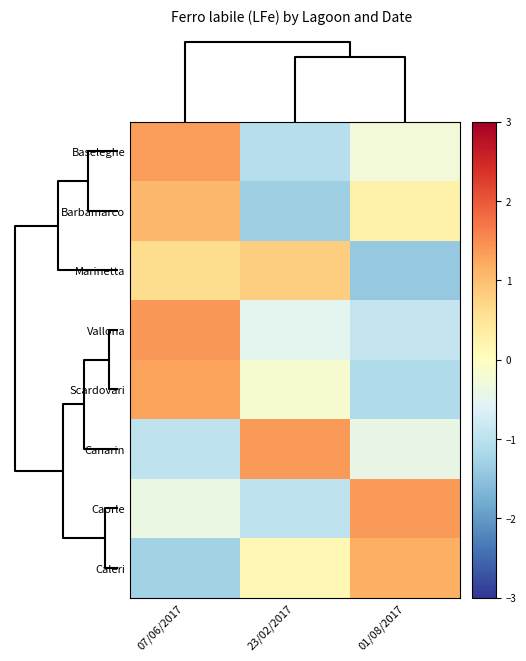

Reading left to right, list all the values displayed in this chart.

Baseleghe: 07/06/2017=1.3	23/02/2017=-1.1	01/08/2017=-0.3
Barbamarco: 07/06/2017=1.1	23/02/2017=-1.3	01/08/2017=0.3
Marinetta: 07/06/2017=0.6	23/02/2017=0.8	01/08/2017=-1.4
Vallona: 07/06/2017=1.4	23/02/2017=-0.5	01/08/2017=-0.9
Scardovari: 07/06/2017=1.3	23/02/2017=-0.2	01/08/2017=-1.1
Canarin: 07/06/2017=-1.0	23/02/2017=1.4	01/08/2017=-0.4
Caorle: 07/06/2017=-0.4	23/02/2017=-1.0	01/08/2017=1.4
Caleri: 07/06/2017=-1.3	23/02/2017=0.1	01/08/2017=1.2